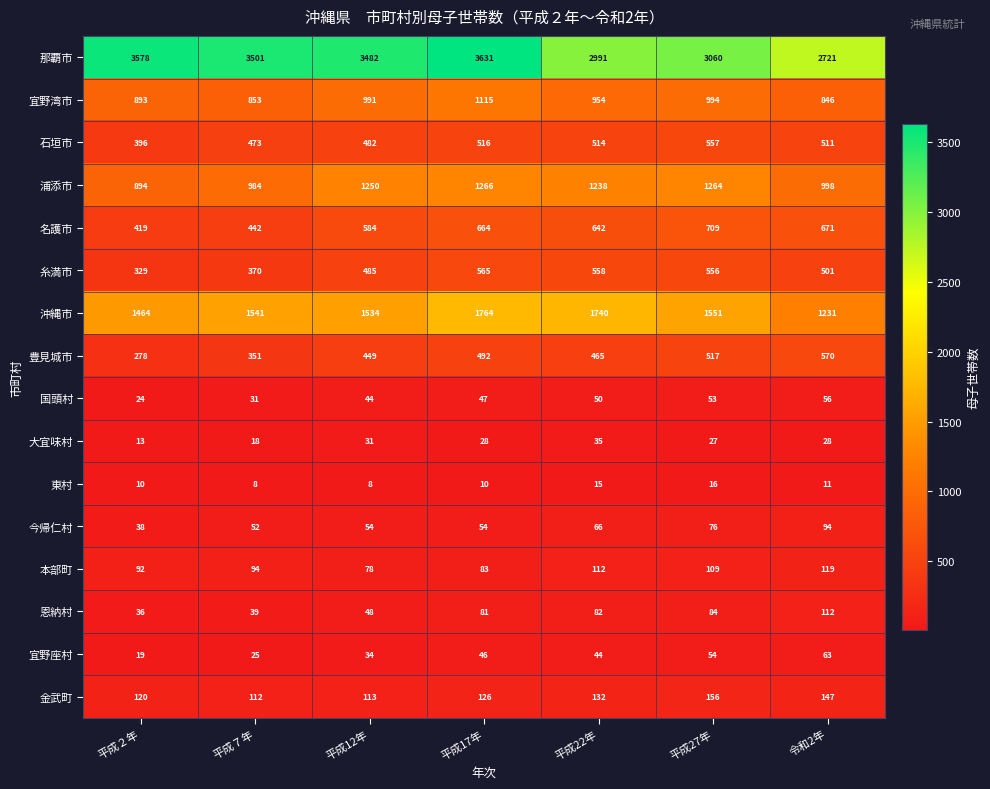

At how many categories does at least one series exceed 2369?

7